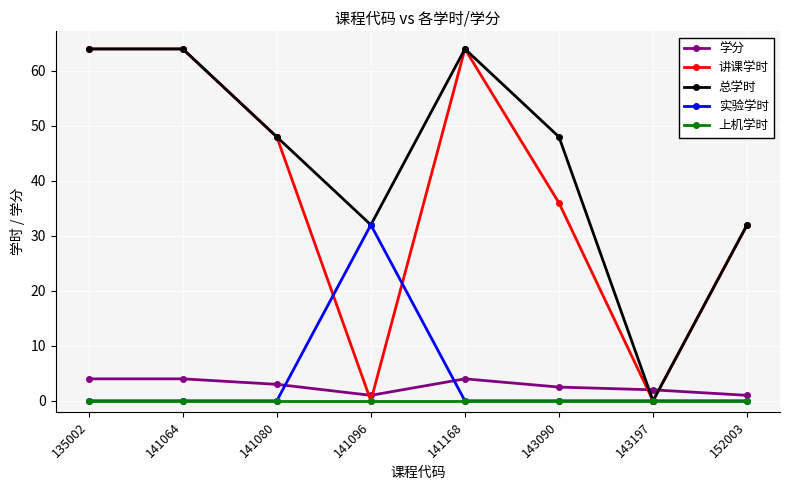

What is the total value across all series at 143197?

2.0